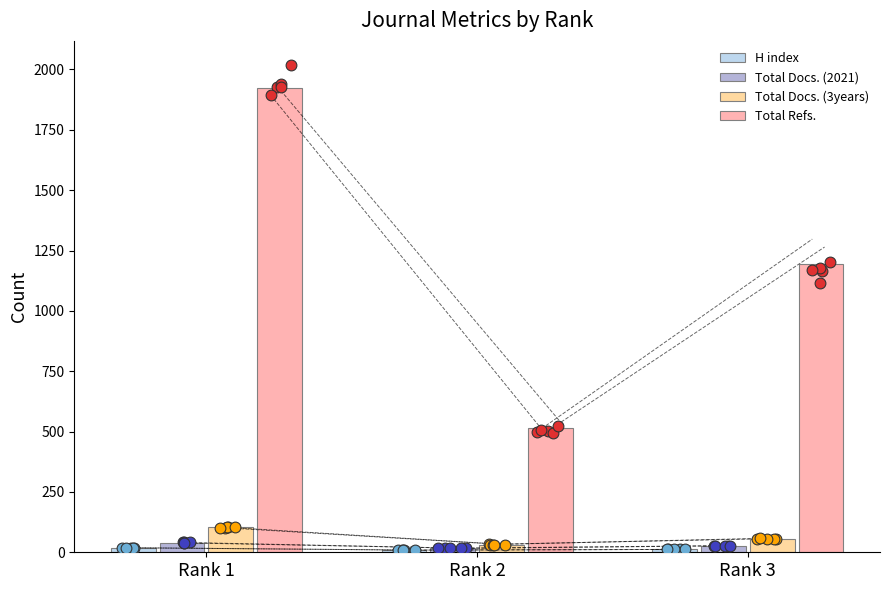

Which series has the widest spread of Y values?

Total Refs.